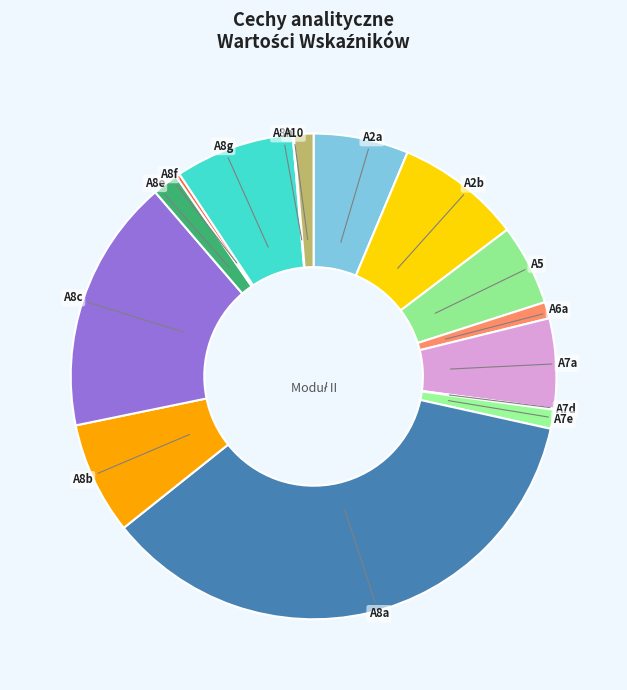

Combined, do A10 and A8e account for over 50%?

No